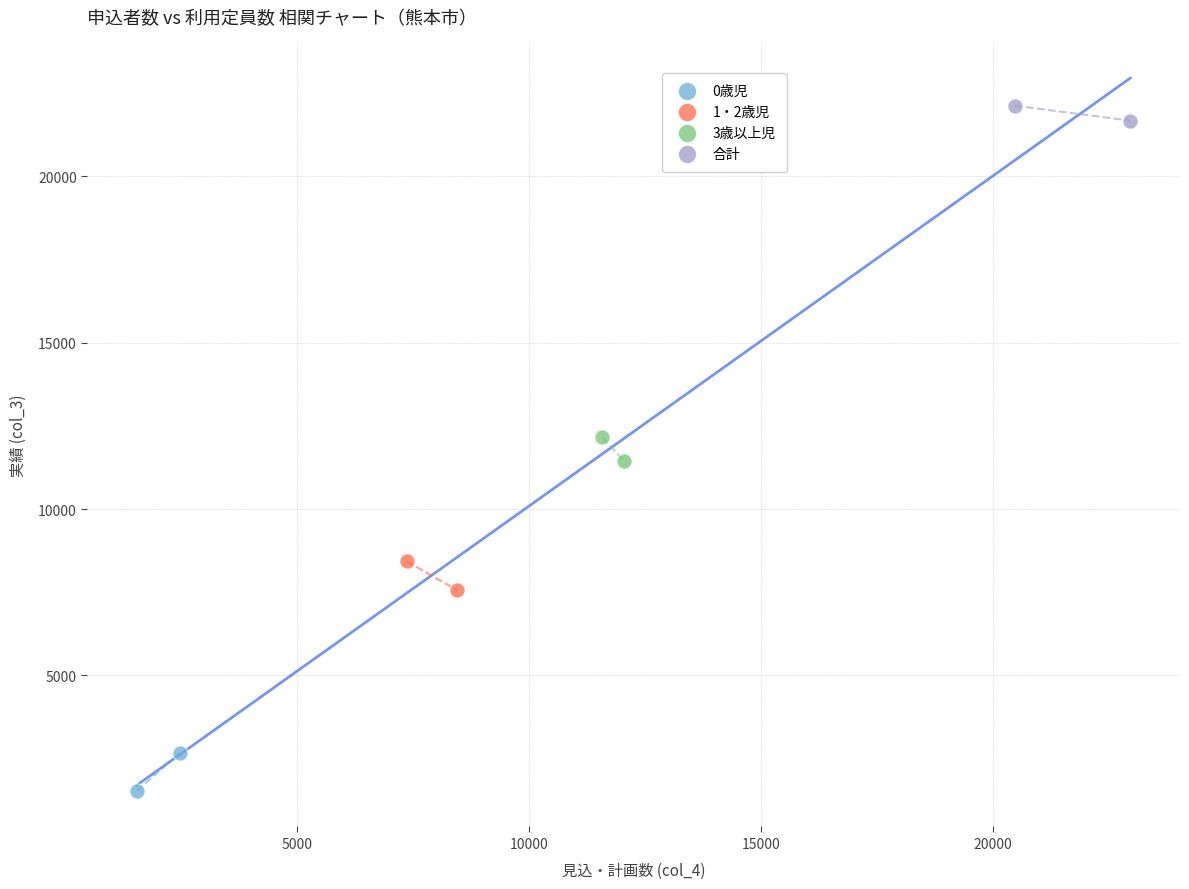

Which series contains the lowest Y value?

0歳児